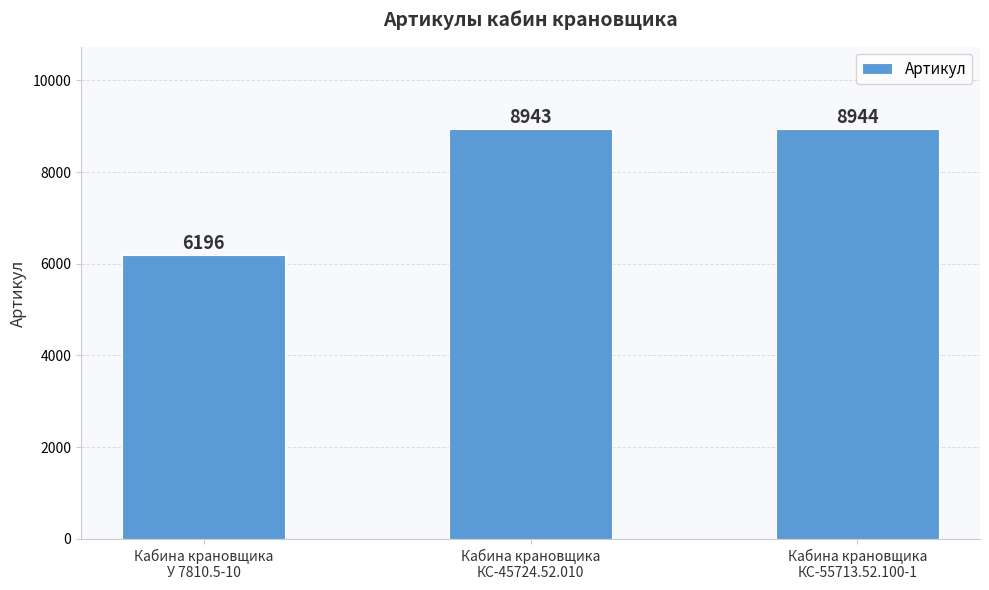

What is the minimum value shown in the chart?

6196